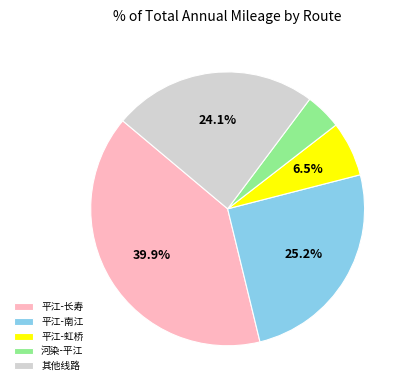

What is the ratio of the value at 平江-长寿 to the value at 平江-南江?

1.6